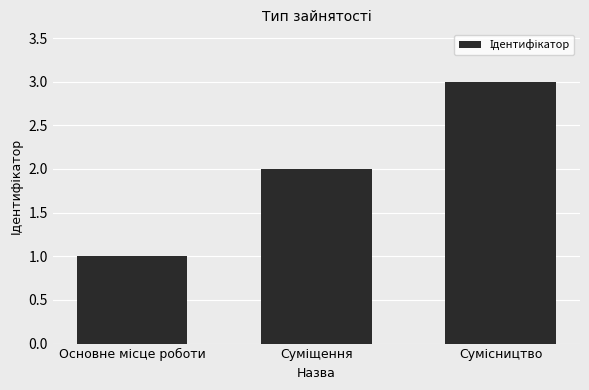

What is the sum of all values?

6